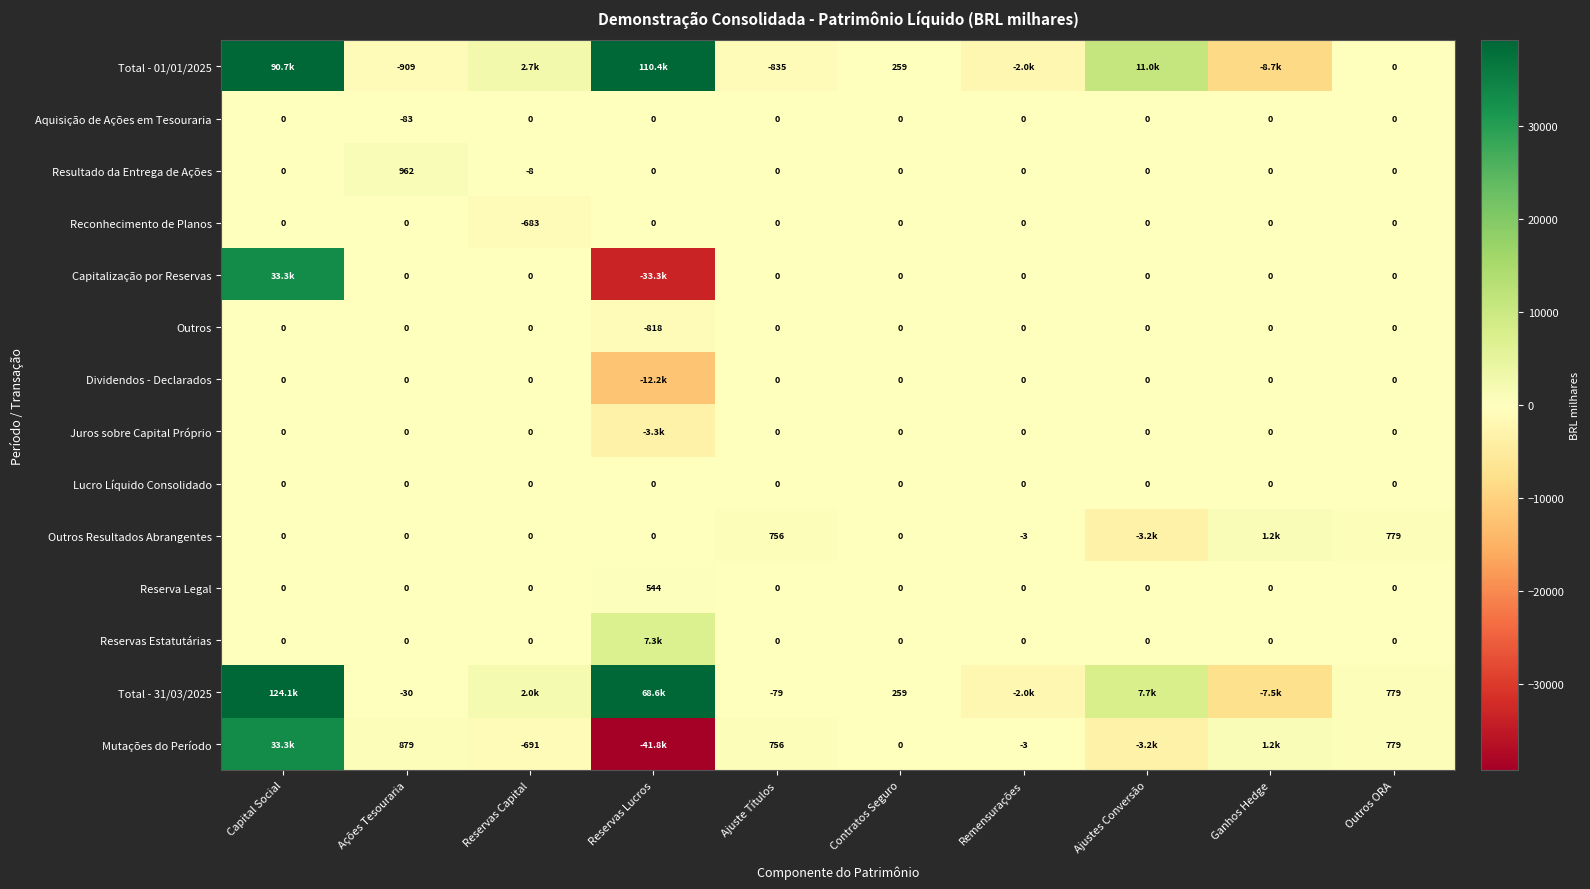

What is the maximum value shown in the chart?

124063